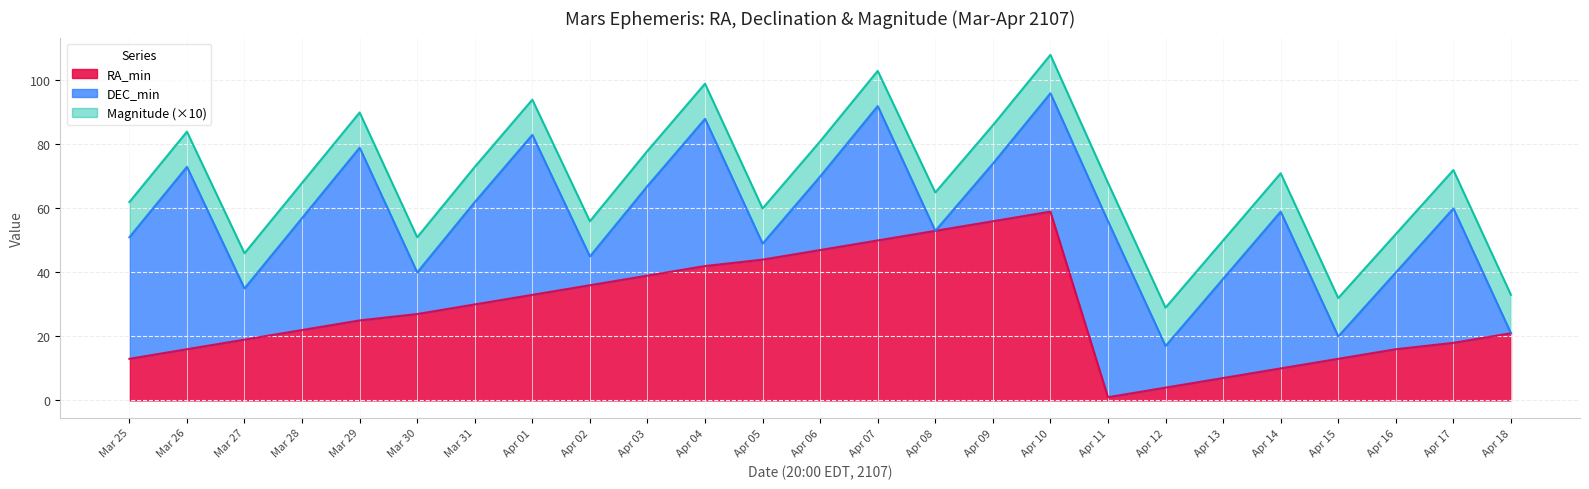

What is the average value of the Magnitude series?

1.1